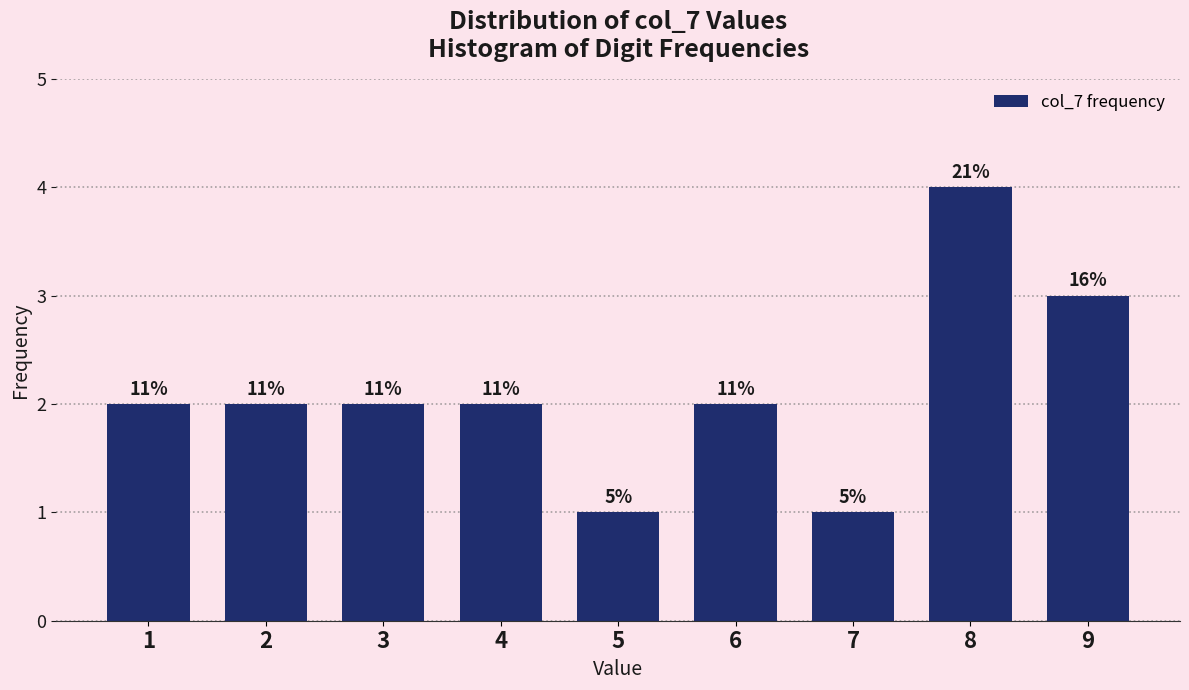

Does the chart contain any negative values?

No